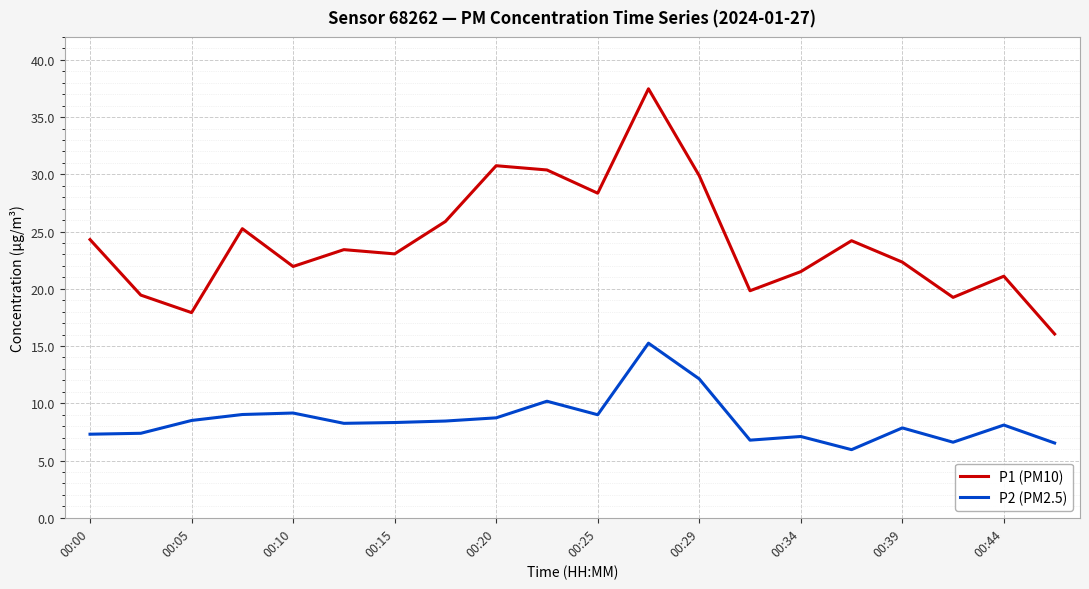

How many lines are shown in the chart?

2